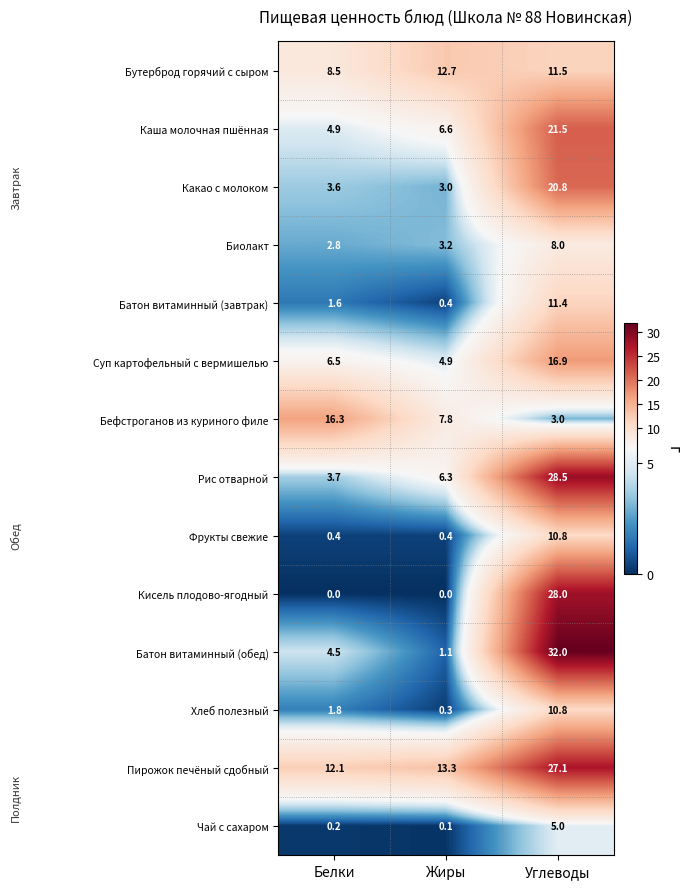

What is the sum of the Хлеб полезный values at Белки and Углеводы?

12.6